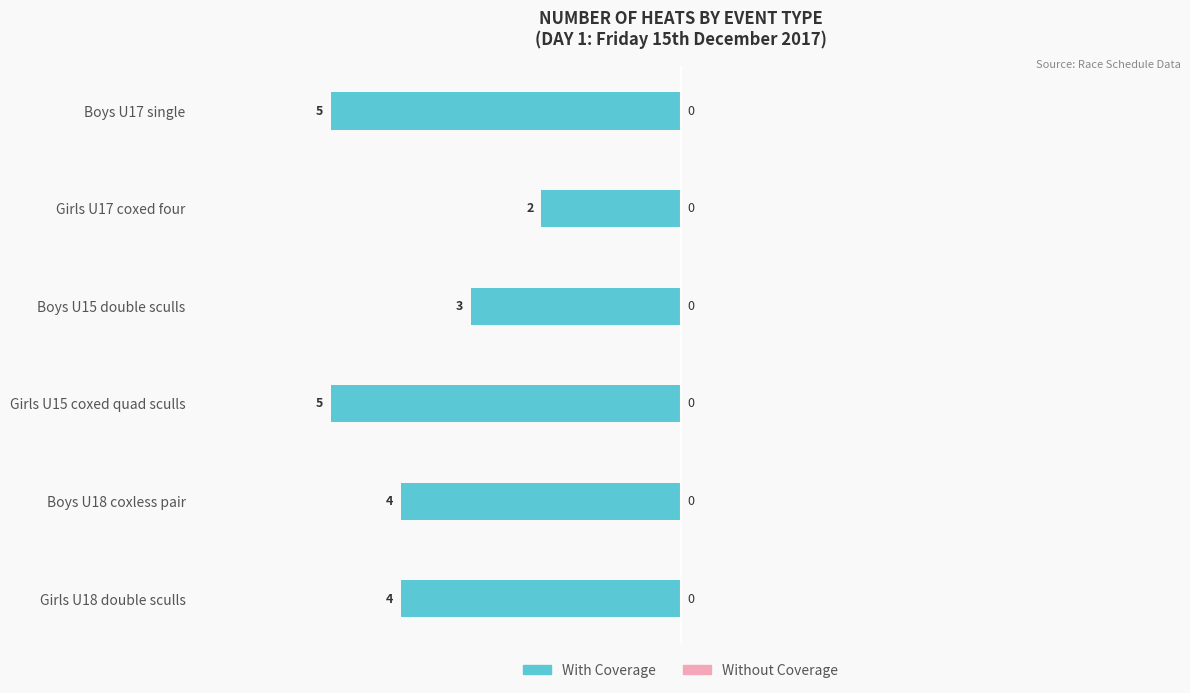

Are the bars horizontal?

Yes